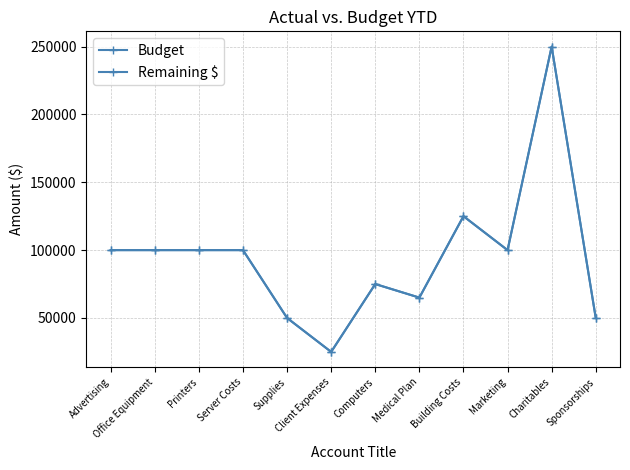

In Remaining $, how many points are lower than both neighbors (excluding endpoints)?

3